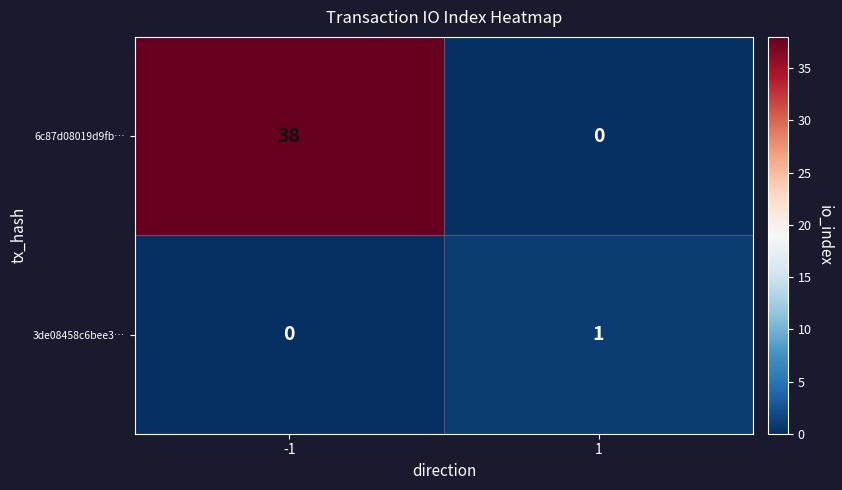

Reading left to right, extract all data points from this chart.

6c87d08019d9fb…: -1=38	1=0
3de08458c6bee3…: -1=0	1=1